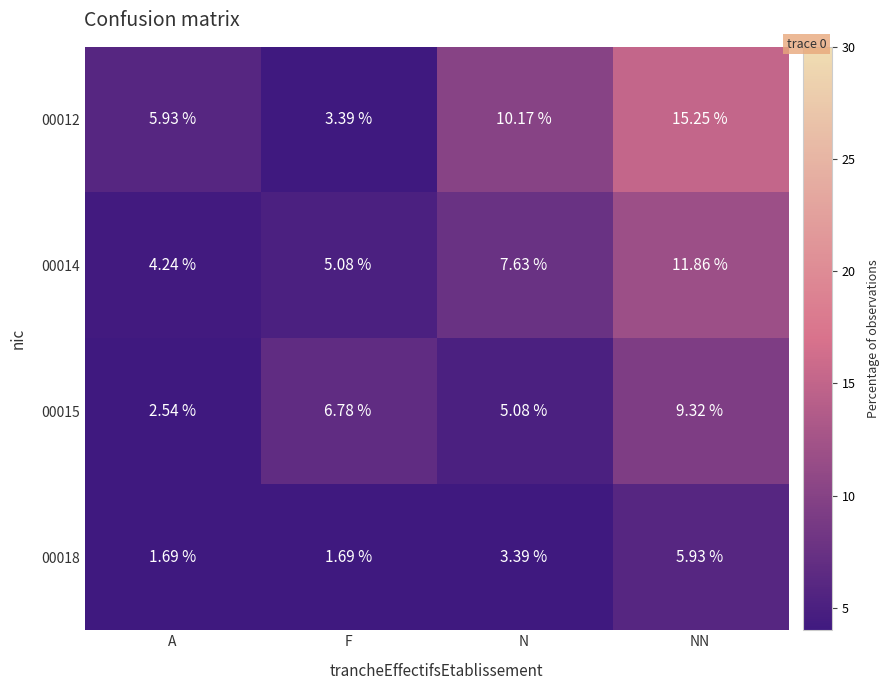

Between F and N, which series saw the biggest shift?

00012